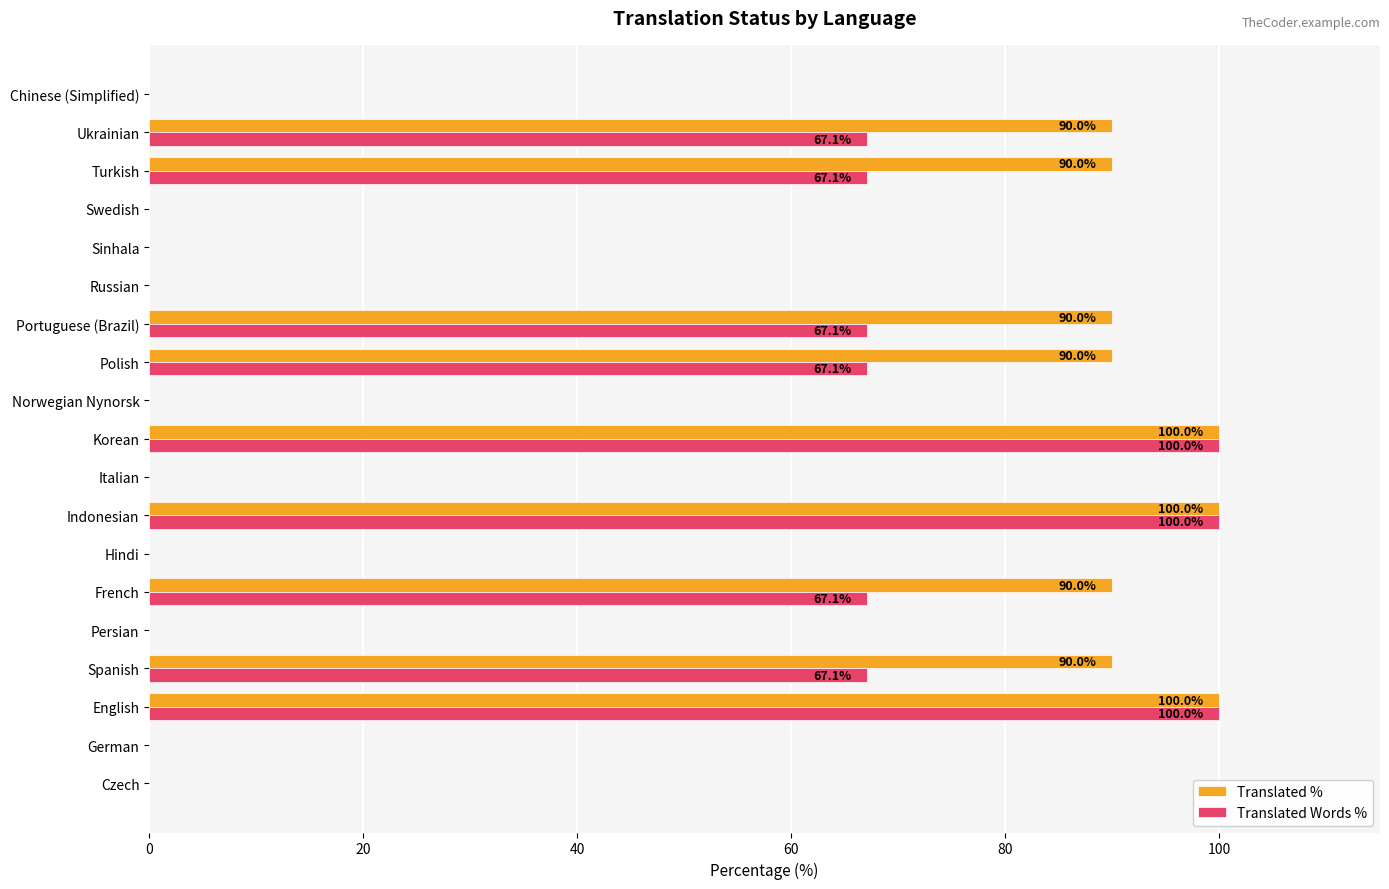

What is the total value across all series at Turkish?

157.1